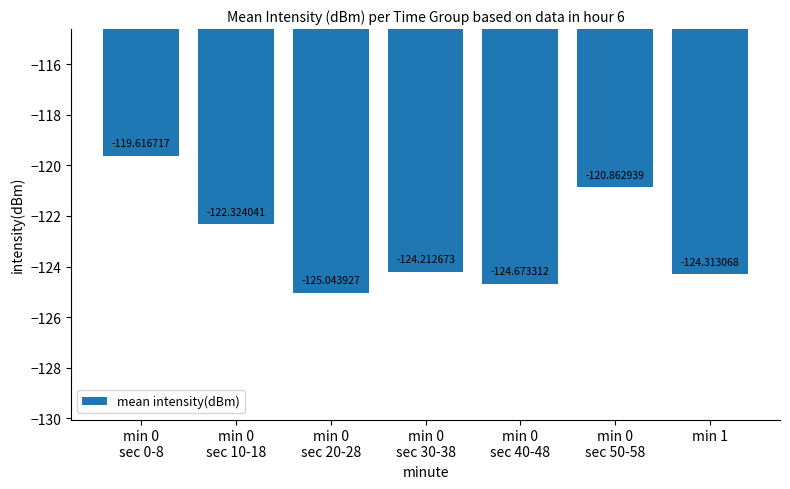

Rank the categories by value from lowest to highest.

min 0
sec 20-28, min 0
sec 40-48, min 1, min 0
sec 30-38, min 0
sec 10-18, min 0
sec 50-58, min 0
sec 0-8